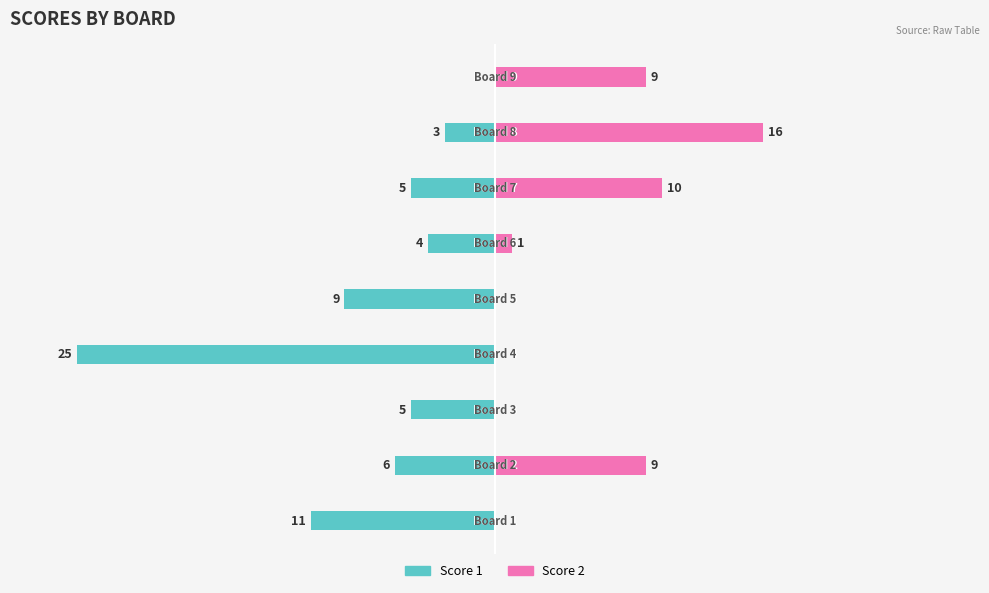

What position from the left is −30?

1